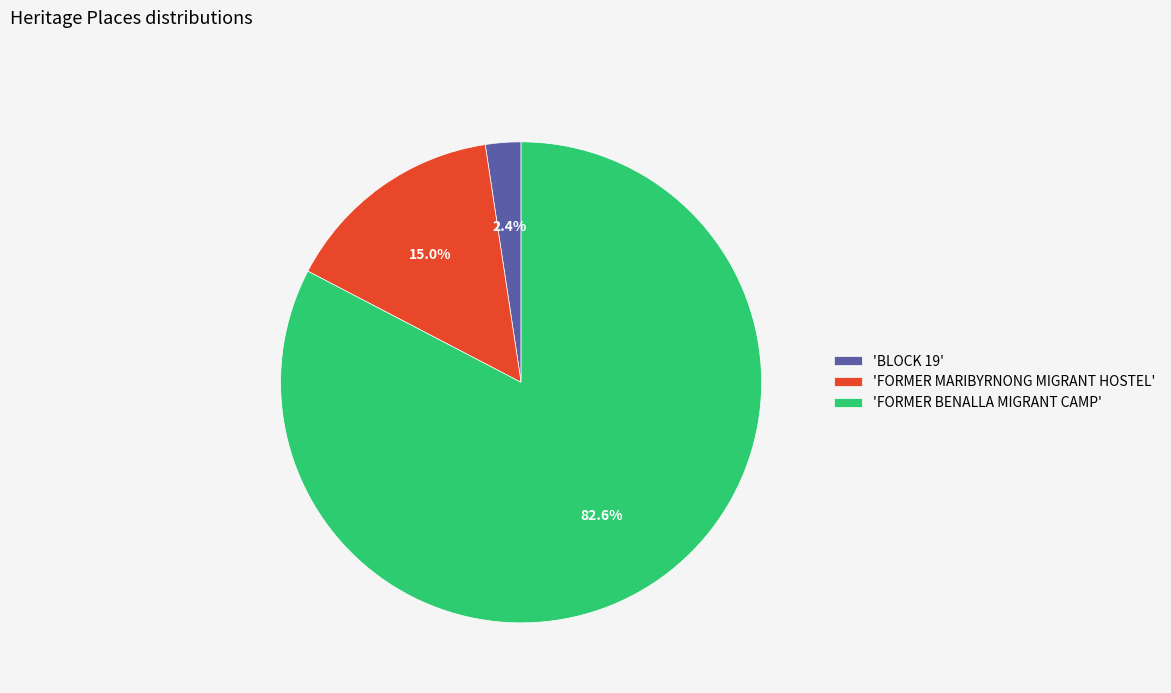

Rank the categories by value from highest to lowest.

'FORMER BENALLA MIGRANT CAMP', 'FORMER MARIBYRNONG MIGRANT HOSTEL', 'BLOCK 19'